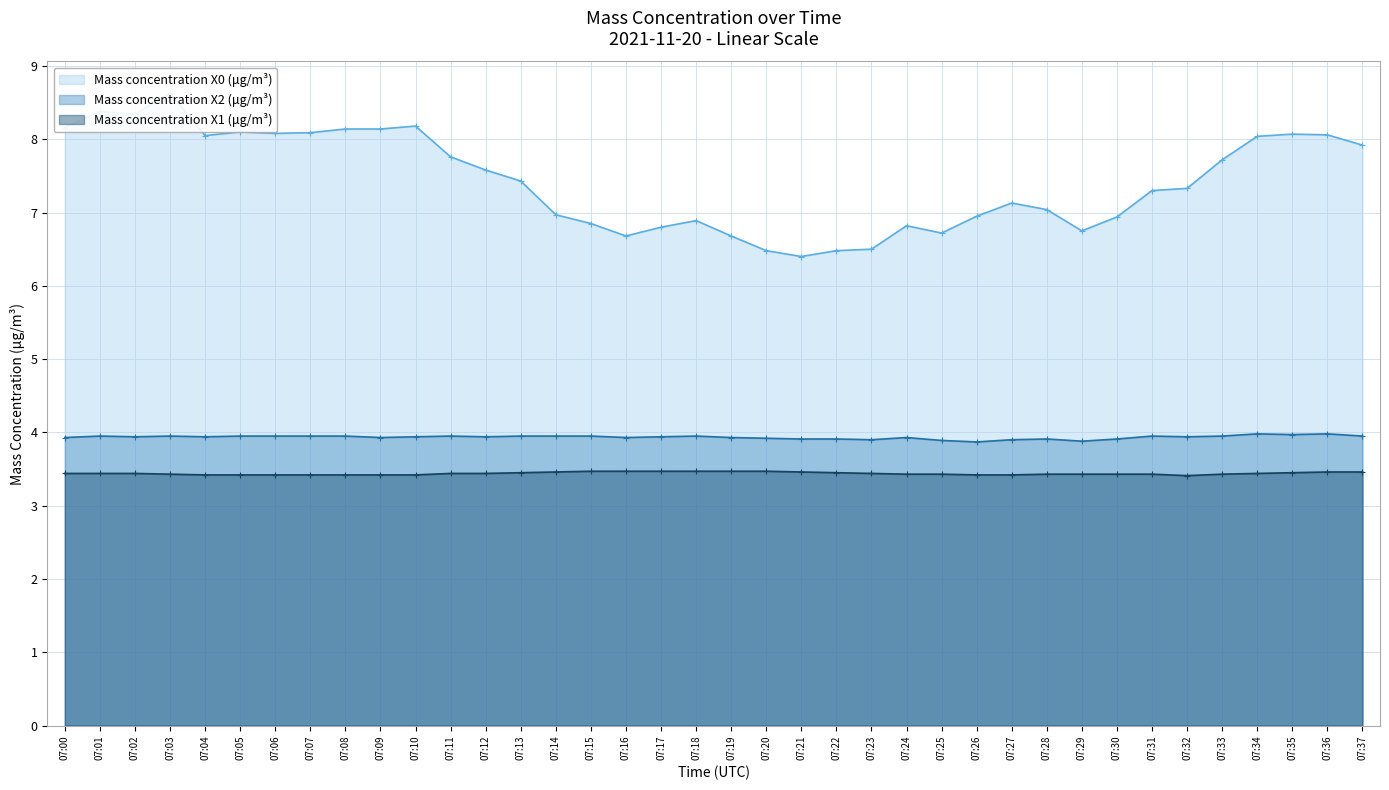

What is the difference between the maximum and minimum values in the Mass concentration X2 (μg/m³) series?

0.1